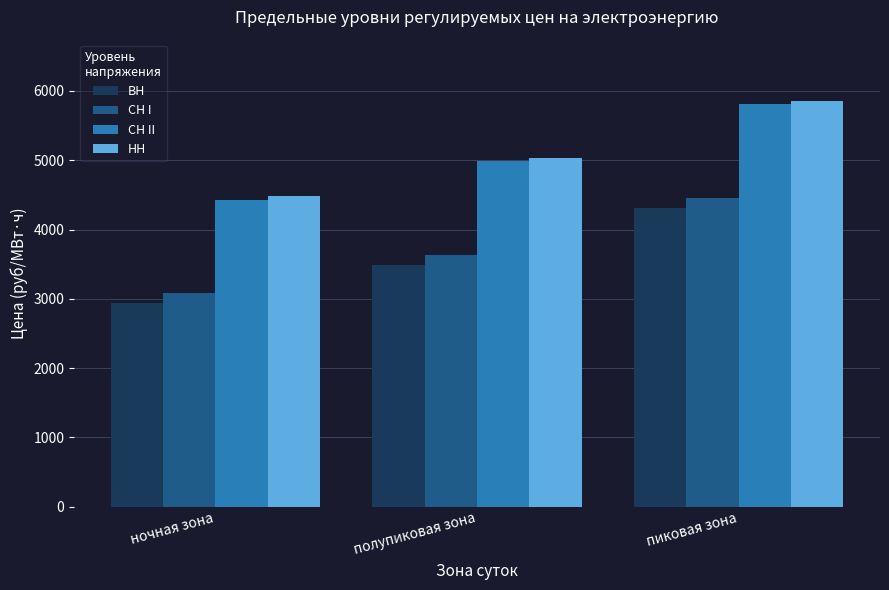

What position from the left is полупиковая зона?

2